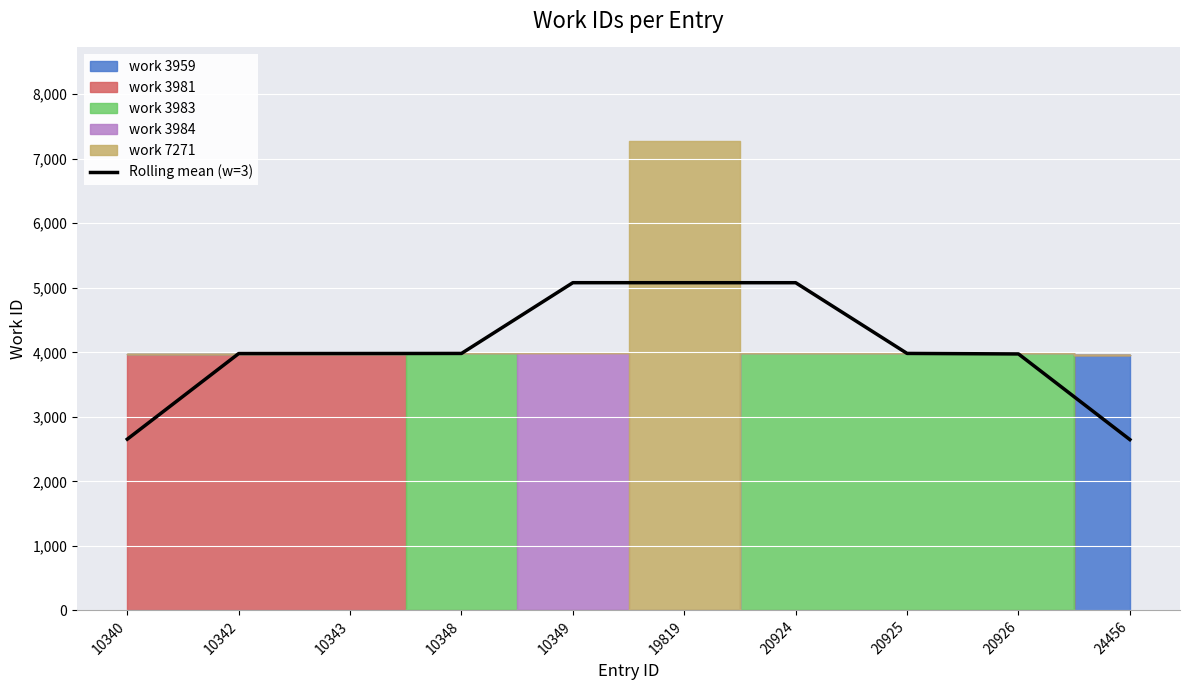

Reading left to right, transcribe all the data shown in this chart.

10340=2654.0	10342=3981.0	10343=3981.7	10348=3982.7	10349=5079.3	19819=5079.3	20924=5079.0	20925=3983.0	20926=3975.0	24456=2647.3